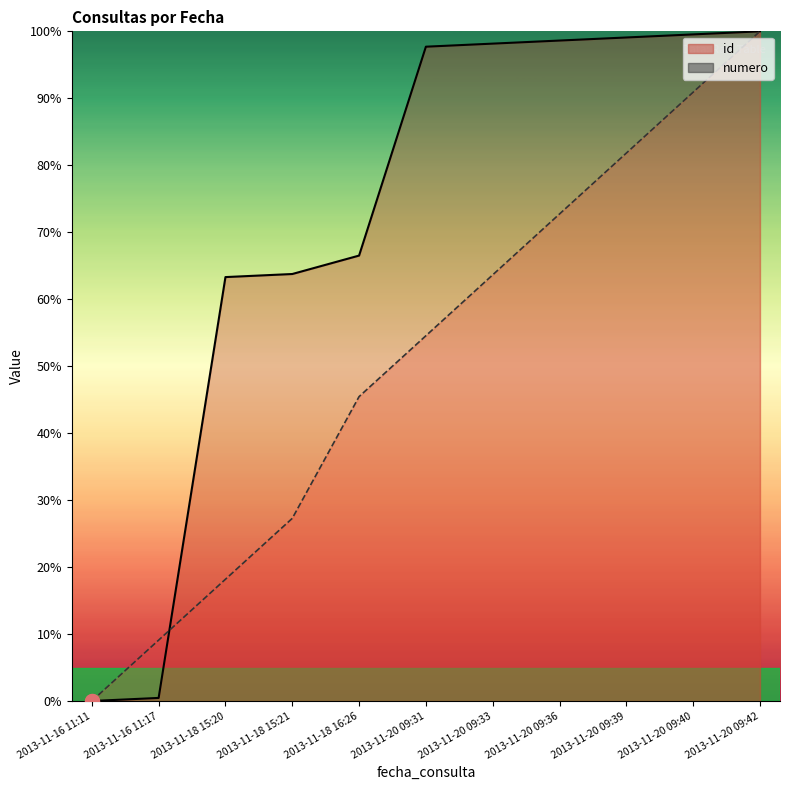

What is the maximum value shown in the chart?

100.0